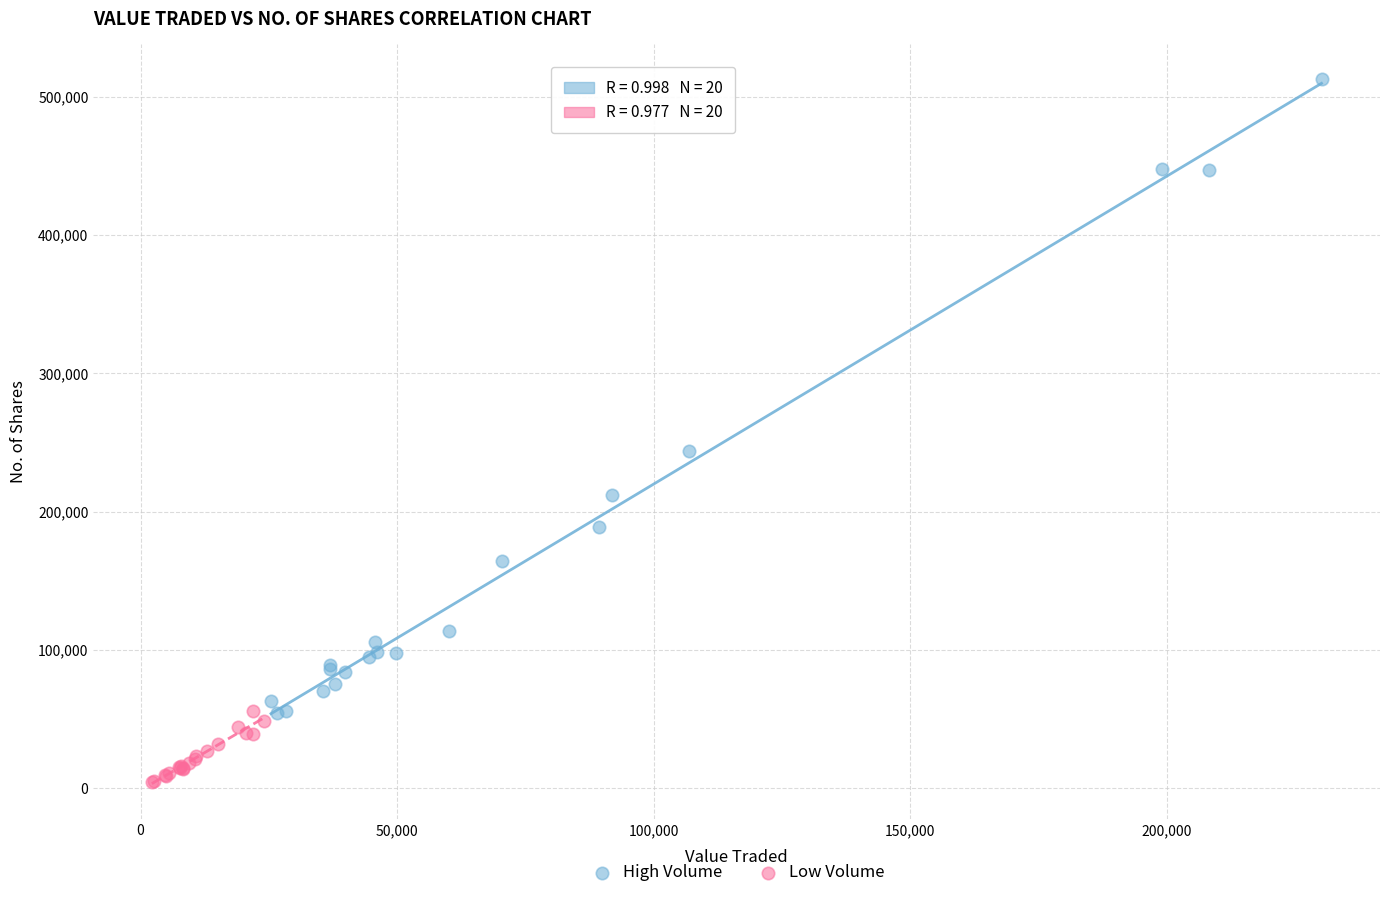

Which series reaches the minimum Y coordinate?

Low Volume